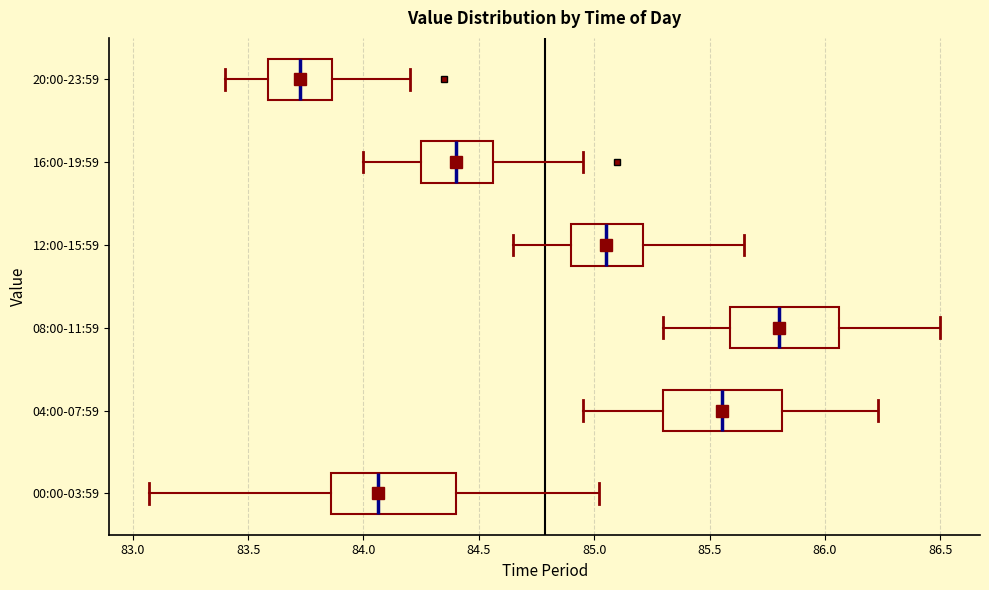

Reading bottom to top, read every box against the x-axis: the position of its median line, the range the box covers, and the ends of its whiskers. The values are not printed on the chart, so give them approximately, as read against the axis.

00:00-03:59: median 84.05, box 83.85 to 84.40, whiskers 83.05 to 85.00
04:00-07:59: median 85.55, box 85.30 to 85.80, whiskers 84.95 to 86.25
08:00-11:59: median 85.80, box 85.60 to 86.05, whiskers 85.30 to 86.50
12:00-15:59: median 85.05, box 84.90 to 85.20, whiskers 84.65 to 85.65
16:00-19:59: median 84.40, box 84.25 to 84.55, whiskers 84.00 to 84.95
20:00-23:59: median 83.75, box 83.60 to 83.85, whiskers 83.40 to 84.20